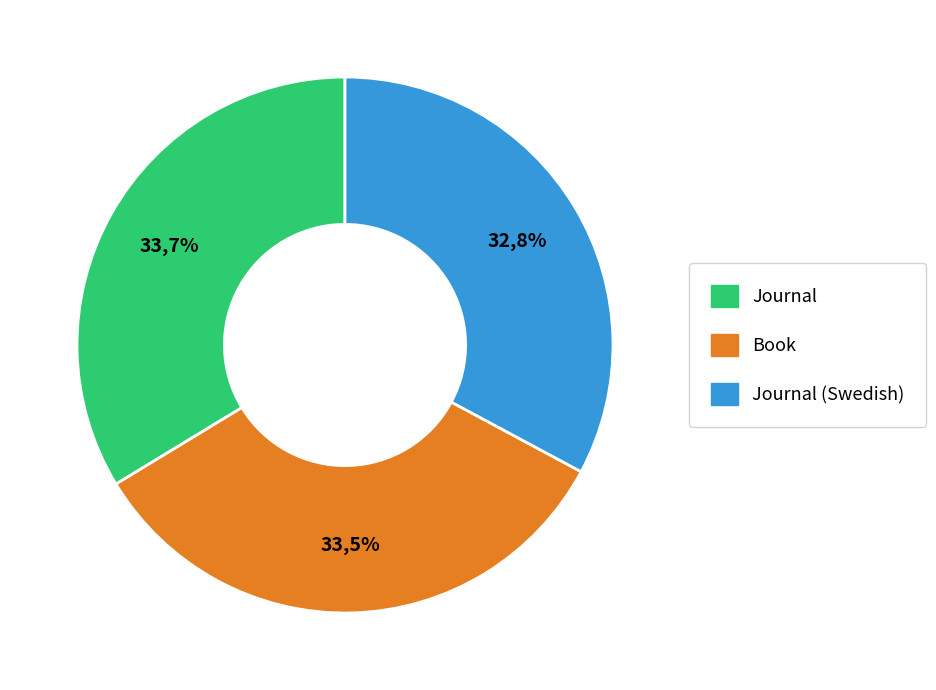

What is the change in value from Book to Journal (Swedish)?

-36